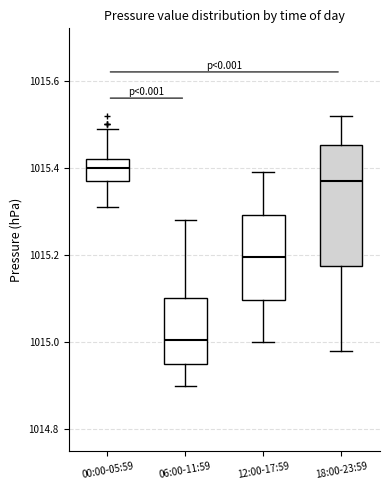

Where is the upper edge of the box for 18:00-23:59 on the y-axis? The values are not printed on the chart, so give them approximately, as read against the axis.

1015.46